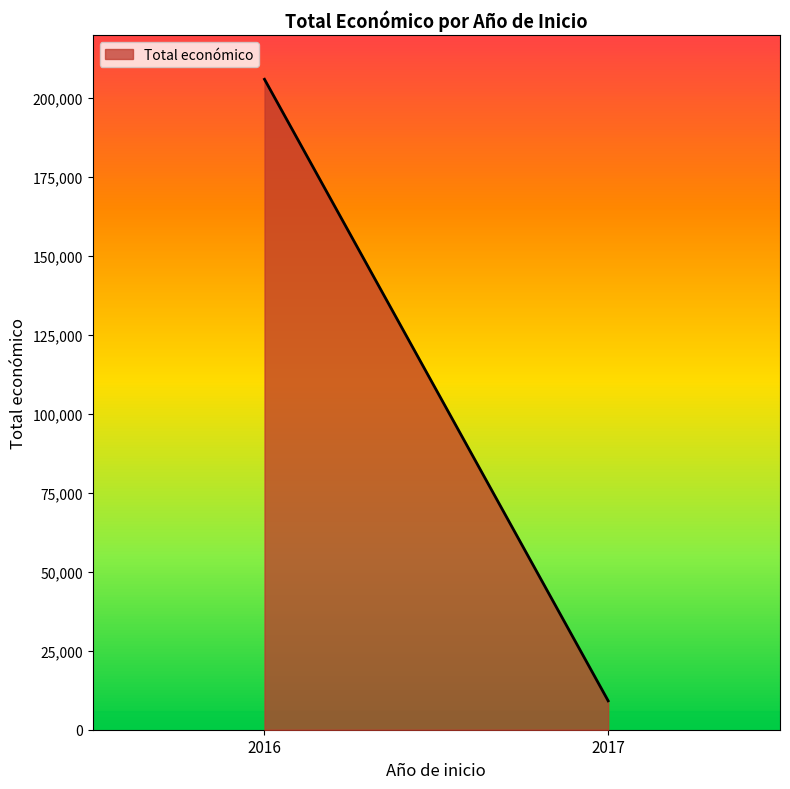

What is the minimum value shown in the chart?

9148.0